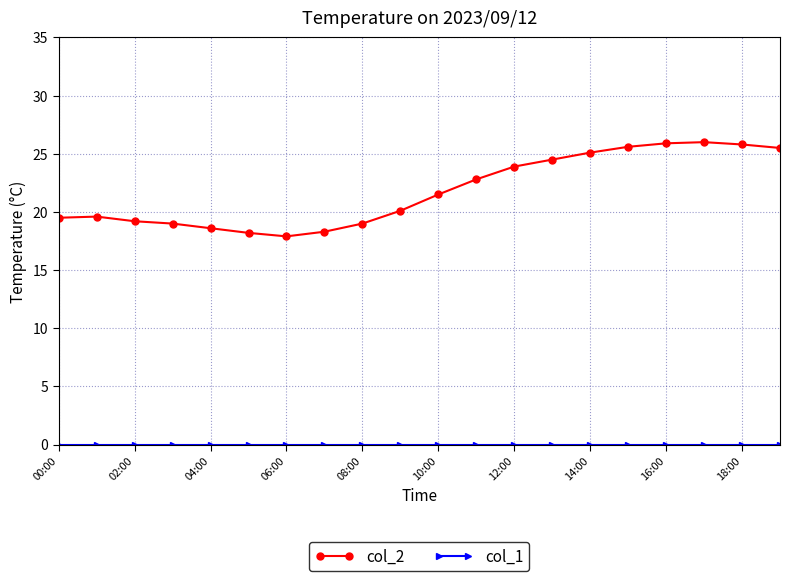

What is the lowest value of the col_2 series?

17.9